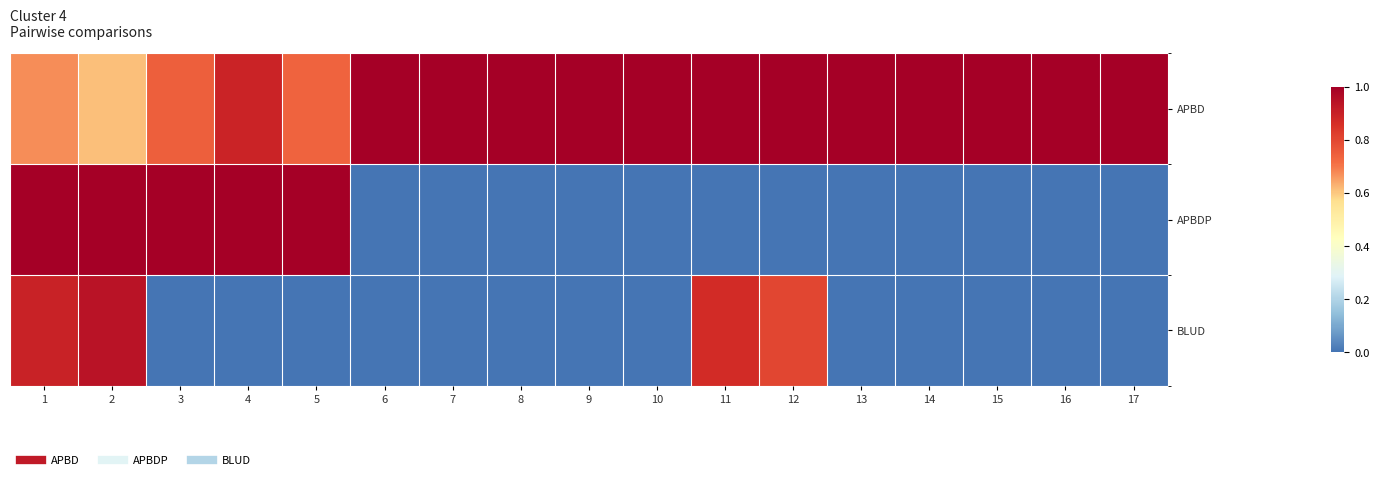

What is the total value across all series at 8?

1.0